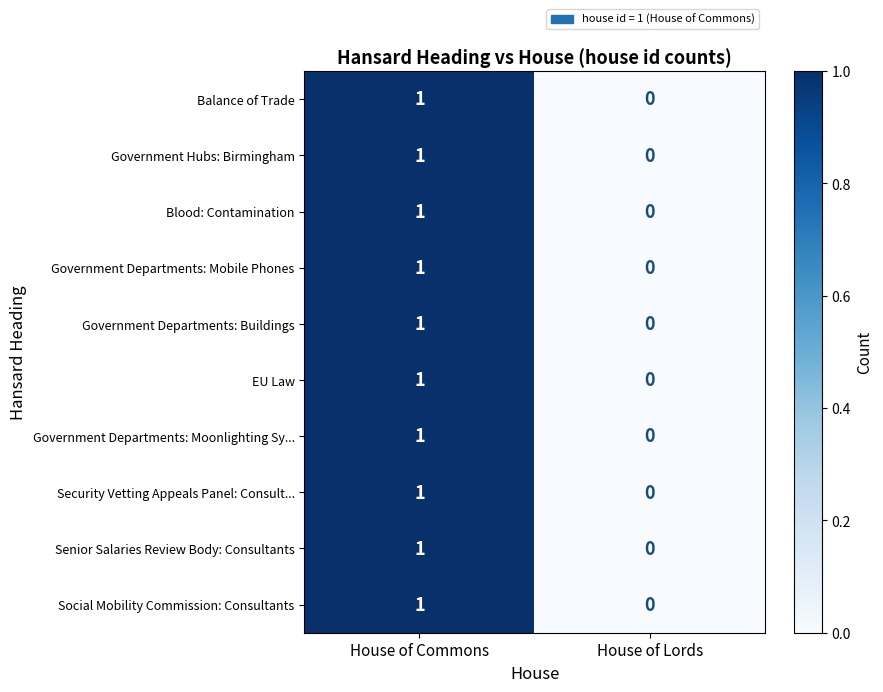

How many data points in Government Departments: Mobile Phones are less than 1?

1